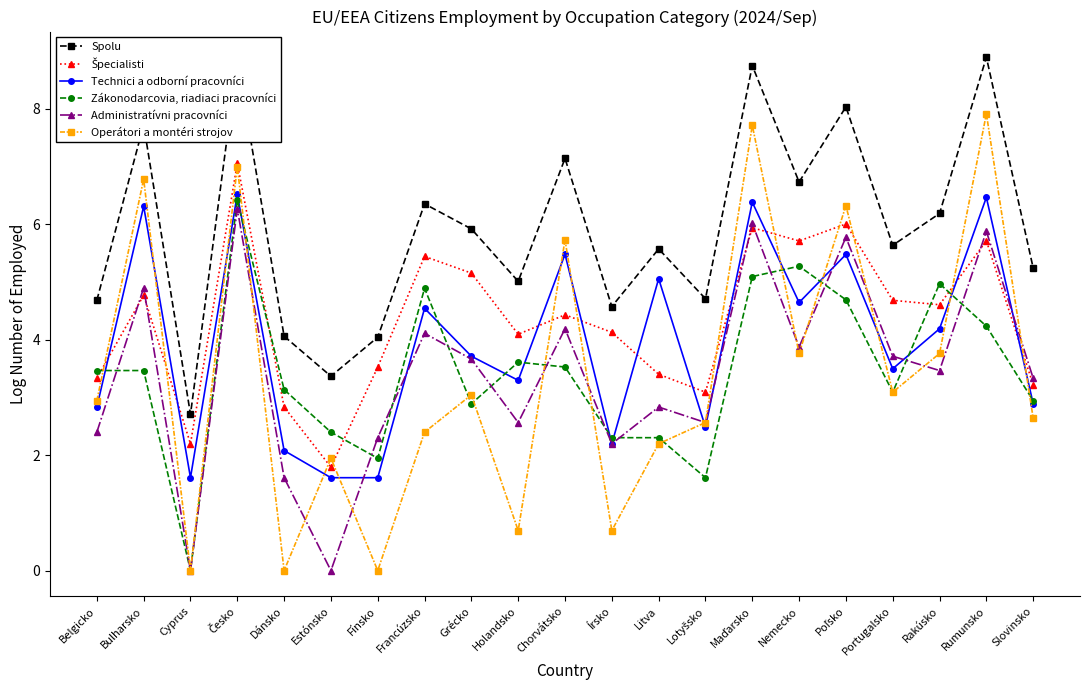

What is the value of the Operátori a montéri strojov point at the 6th from the left?

1.9